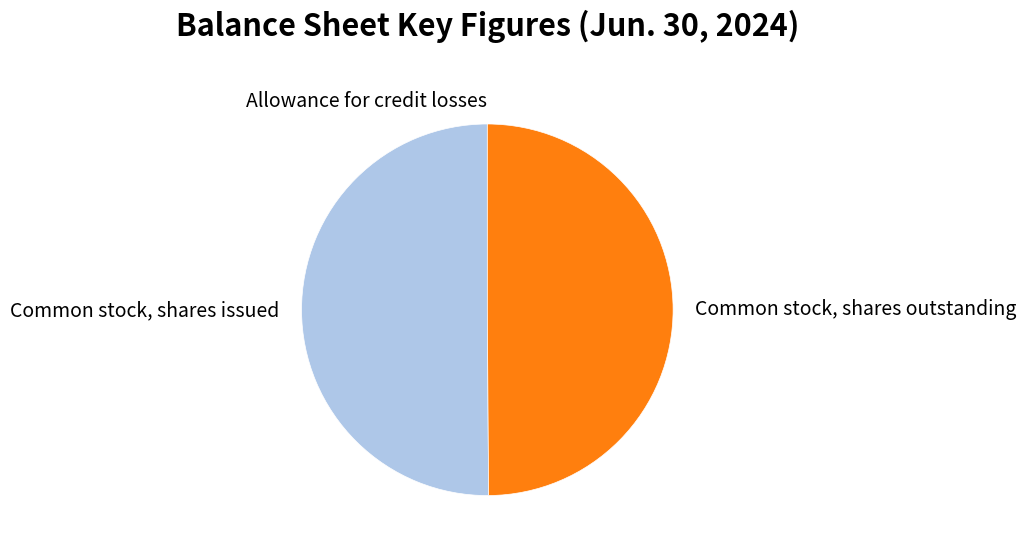

Do Common stock, shares issued and Common stock, shares outstanding together represent more than half of the pie?

Yes